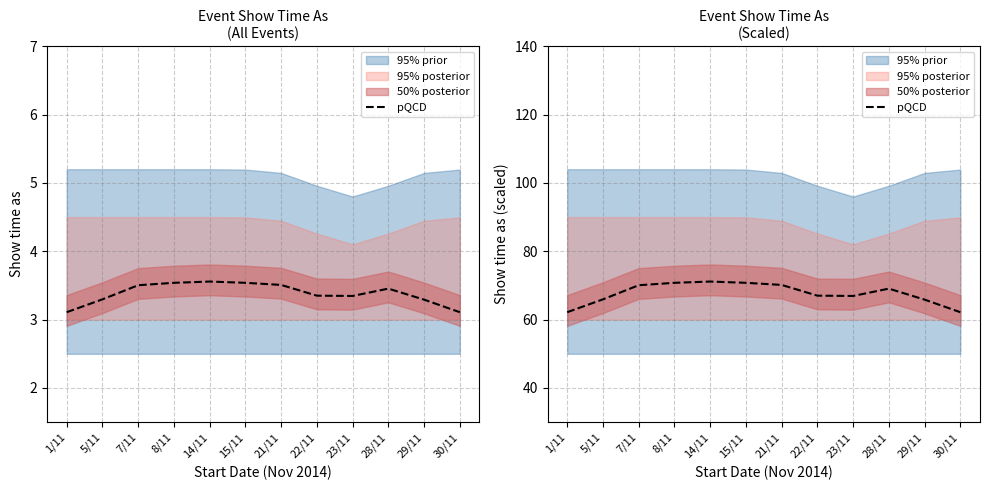

What is the approximate value at 21/11?

70.2